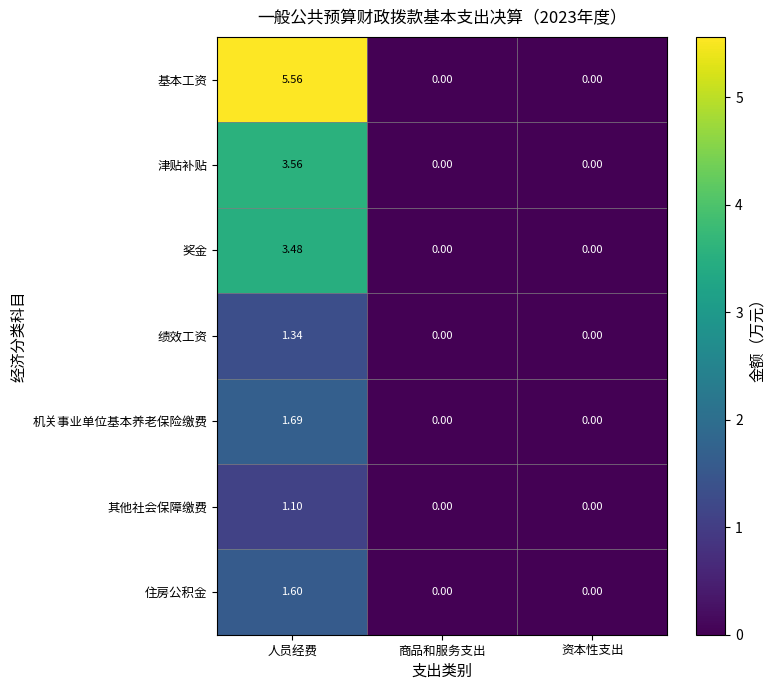

Between 人员经费 and 资本性支出, which series saw the biggest shift?

基本工资